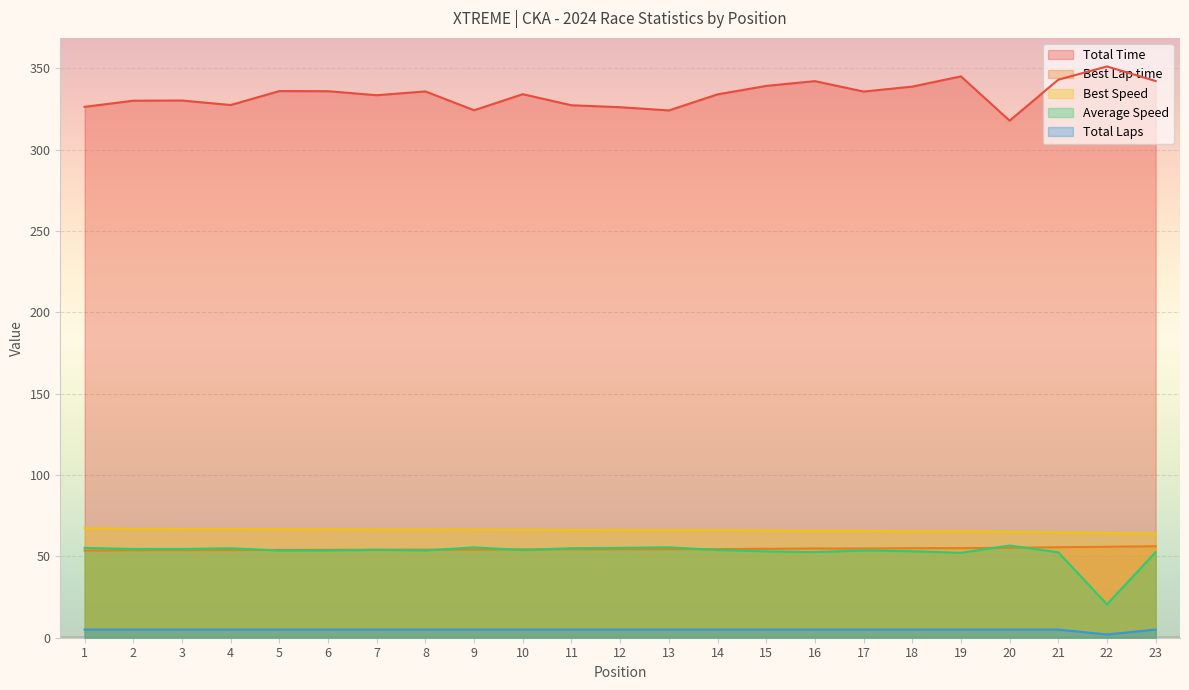

True or false: Best Lap time and Best Speed cross at least once.

False